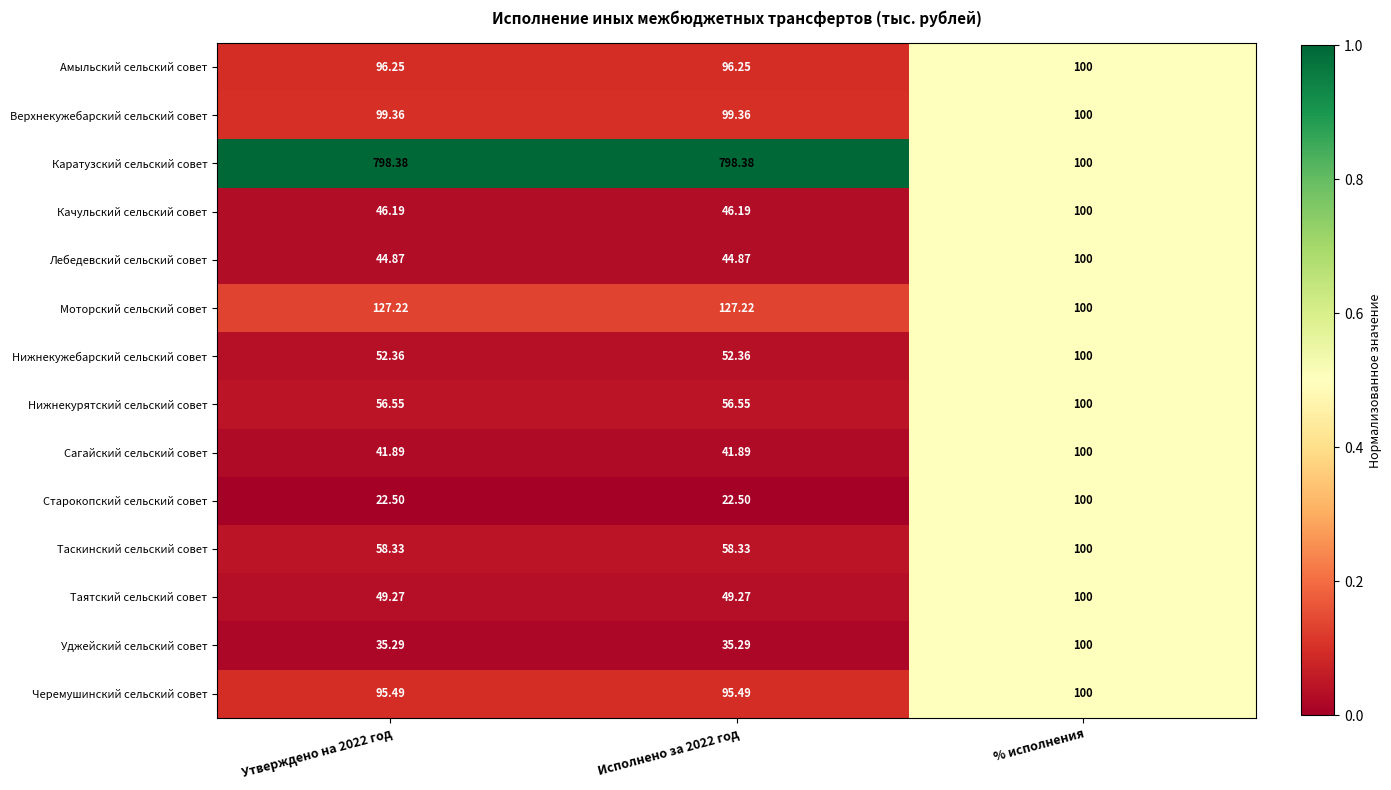

Which series has the widest spread of values?

Каратузский сельский совет